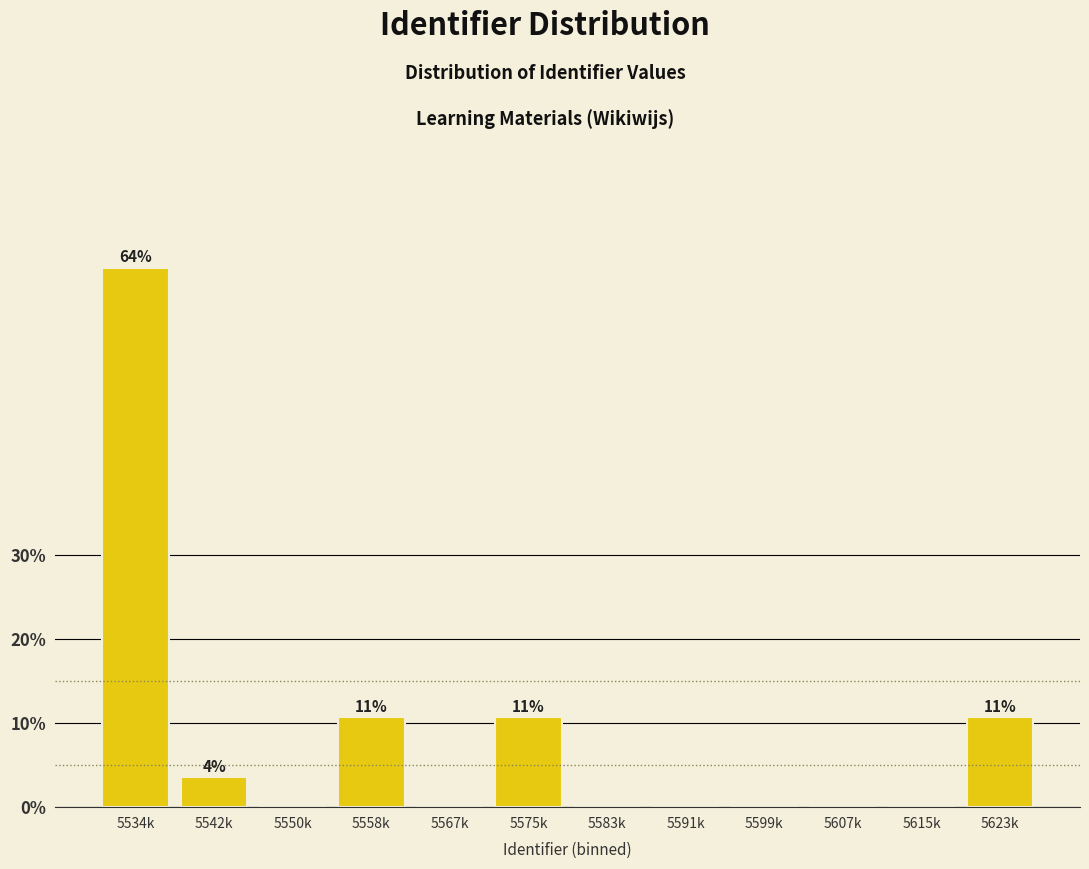

Reading right to left, extract all data points from this chart.

5623k=10.7	5615k=0.0	5607k=0.0	5599k=0.0	5591k=0.0	5583k=0.0	5575k=10.7	5567k=0.0	5558k=10.7	5550k=0.0	5542k=3.6	5534k=64.3